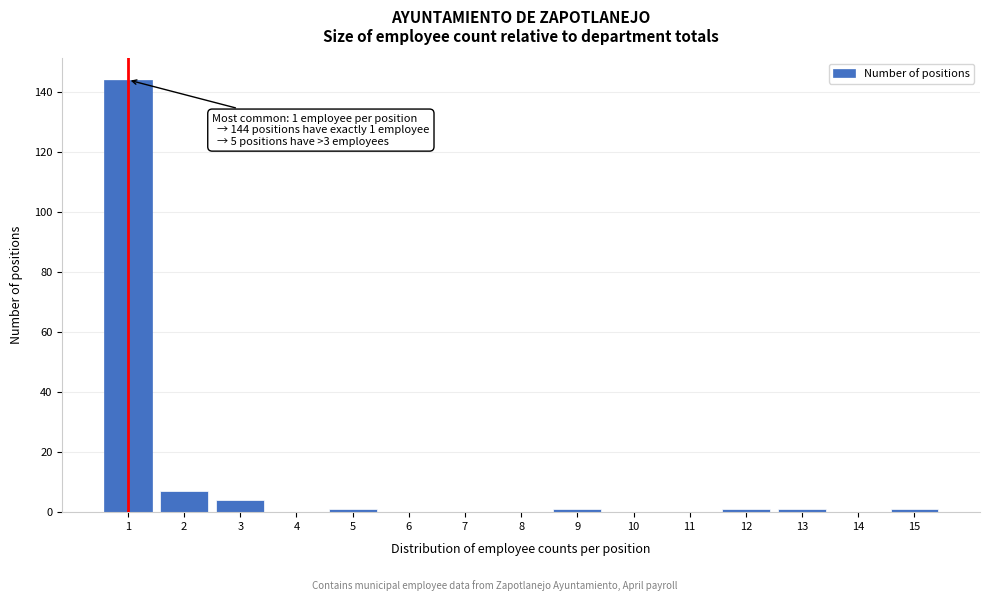

Over which range of the x-axis is the bar tallest?

0.5 to 1.5